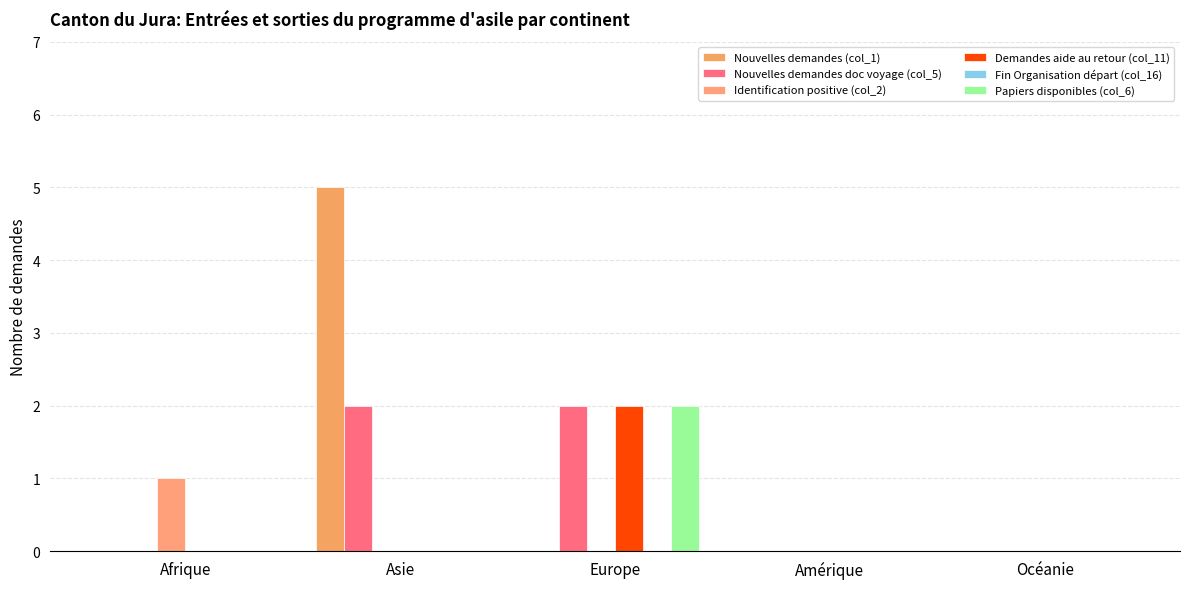

Which category has the lowest value across all series?

Afrique